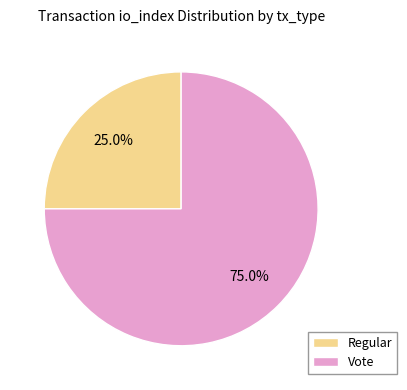

What is the largest slice in the pie chart?

Vote